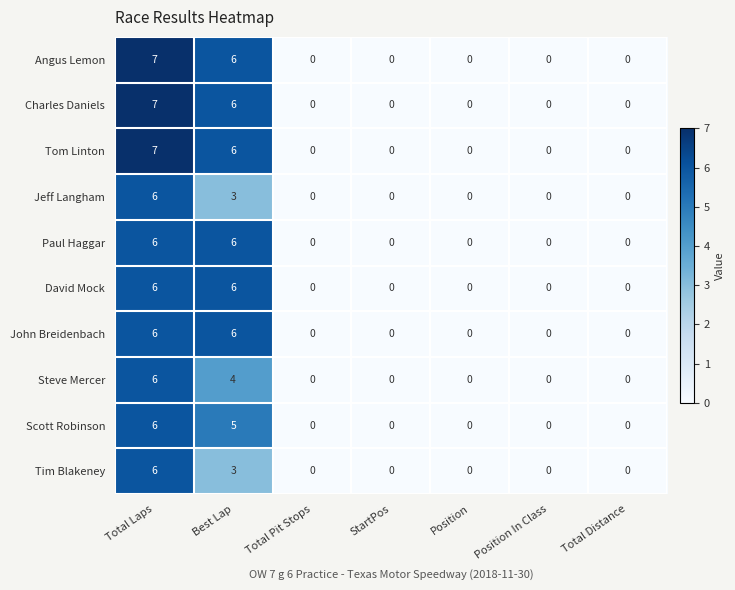

What is the total value across all series at Total Laps?

63